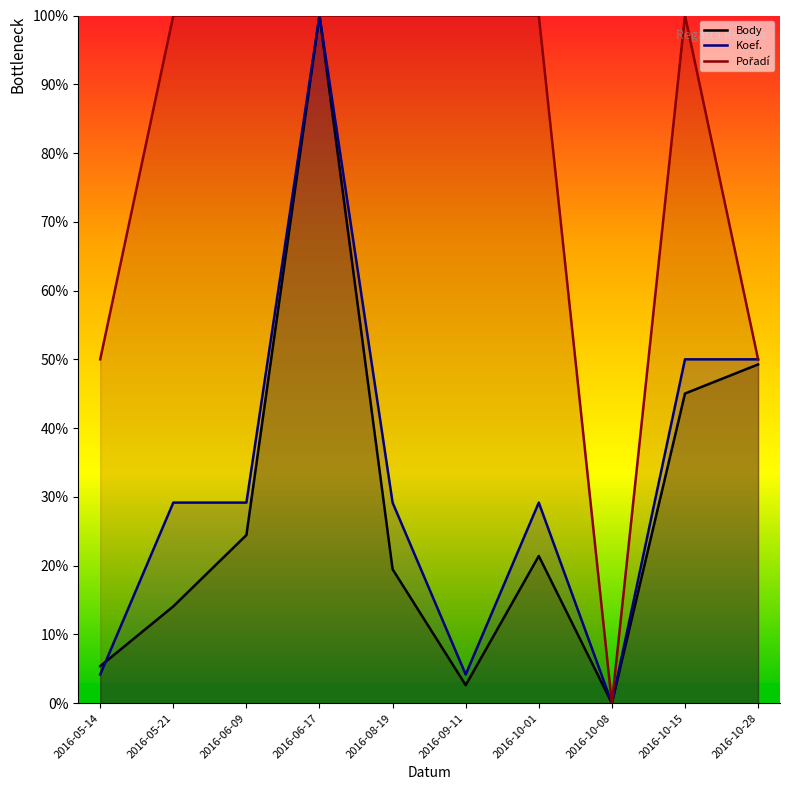

What is the difference between the maximum and second lowest values in the Pořadí series?

50.0